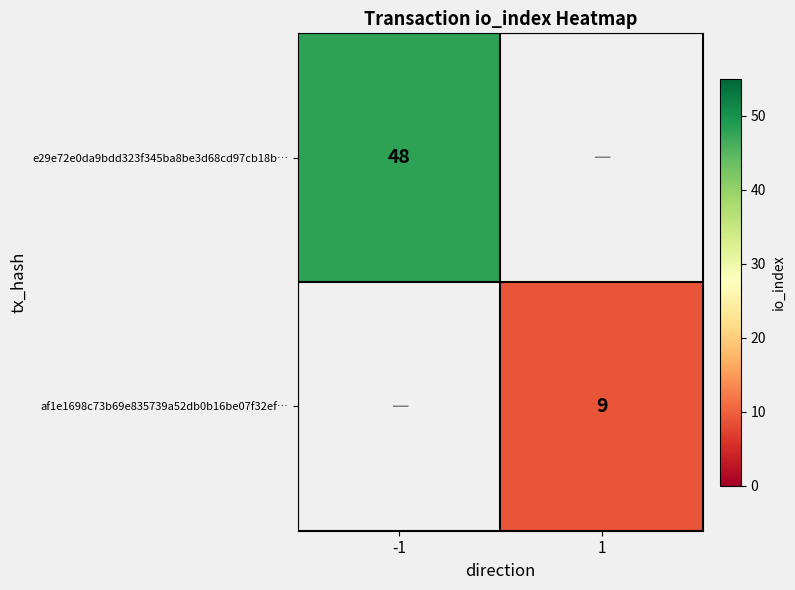

What is the greatest value displayed?

48.0